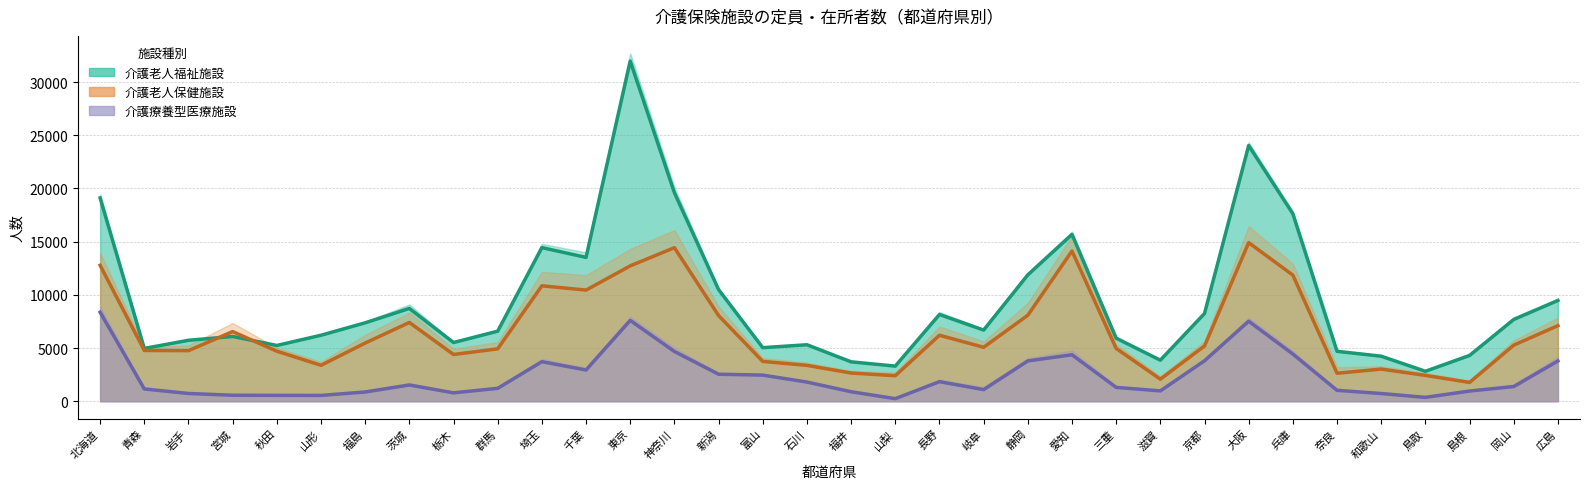

Reading left to right, list all the values displayed in this chart.

介護老人福祉施設 在所者数: 北海道=19109	青森=4962	岩手=5726	宮城=6088	秋田=5241	山形=6201	福島=7371	茨城=8720	栃木=5516	群馬=6585	埼玉=14439	千葉=13520	東京=31975	神奈川=19595	新潟=10493	富山=5034	石川=5308	福井=3702	山梨=3300	長野=8150	岐阜=6688	静岡=11875	愛知=15678	三重=5926	滋賀=3858	京都=8247	大阪=24035	兵庫=17618	奈良=4690	和歌山=4230	鳥取=2814	島根=4301	岡山=7684	広島=9471
介護老人保健施設 在所者数: 北海道=12775	青森=4772	岩手=4754	宮城=6544	秋田=4702	山形=3375	福島=5468	茨城=7402	栃木=4392	群馬=4923	埼玉=10848	千葉=10446	東京=12724	神奈川=14433	新潟=8051	富山=3741	石川=3371	福井=2650	山梨=2399	長野=6202	岐阜=5071	静岡=8082	愛知=14123	三重=4961	滋賀=2072	京都=5190	大阪=14908	兵庫=11851	奈良=2630	和歌山=3020	鳥取=2428	島根=1766	岡山=5269	広島=7105
介護療養型医療施設 在院者数: 北海道=8365	青森=1153	岩手=726	宮城=561	秋田=551	山形=544	福島=868	茨城=1525	栃木=787	群馬=1212	埼玉=3716	千葉=2934	東京=7596	神奈川=4674	新潟=2536	富山=2454	石川=1800	福井=890	山梨=241	長野=1837	岐阜=1090	静岡=3787	愛知=4364	三重=1299	滋賀=970	京都=3800	大阪=7519	兵庫=4432	奈良=1024	和歌山=723	鳥取=361	島根=955	岡山=1377	広島=3785